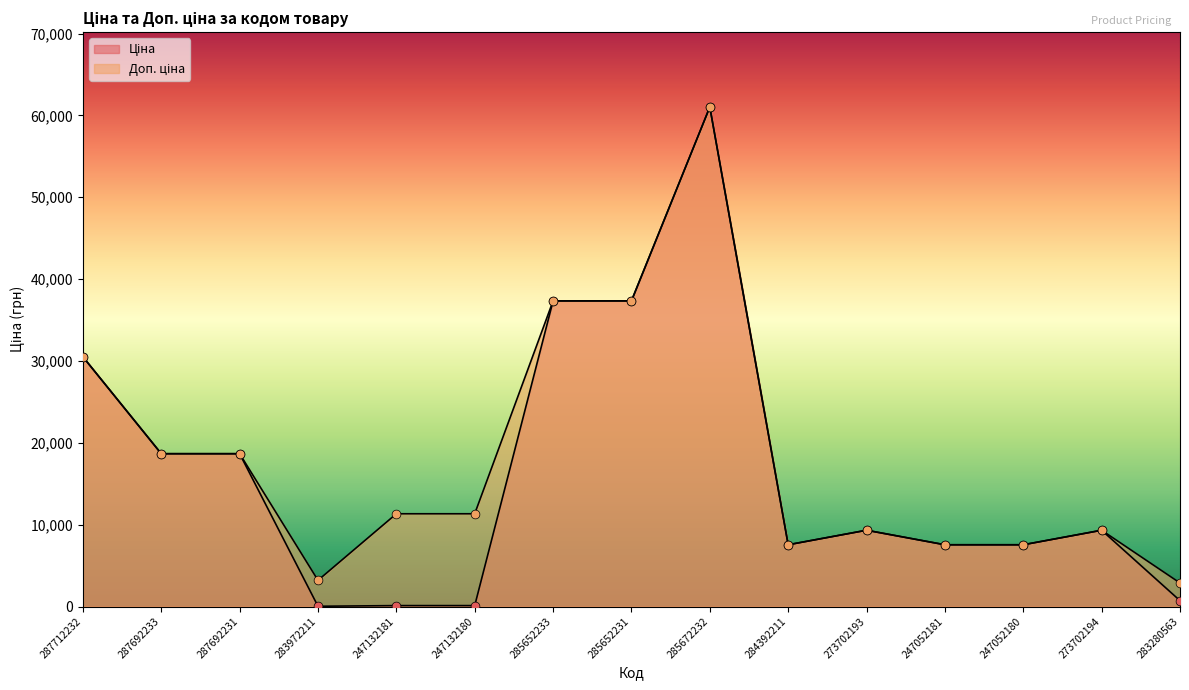

Which series has the largest total across all categories?

Доп. ціна